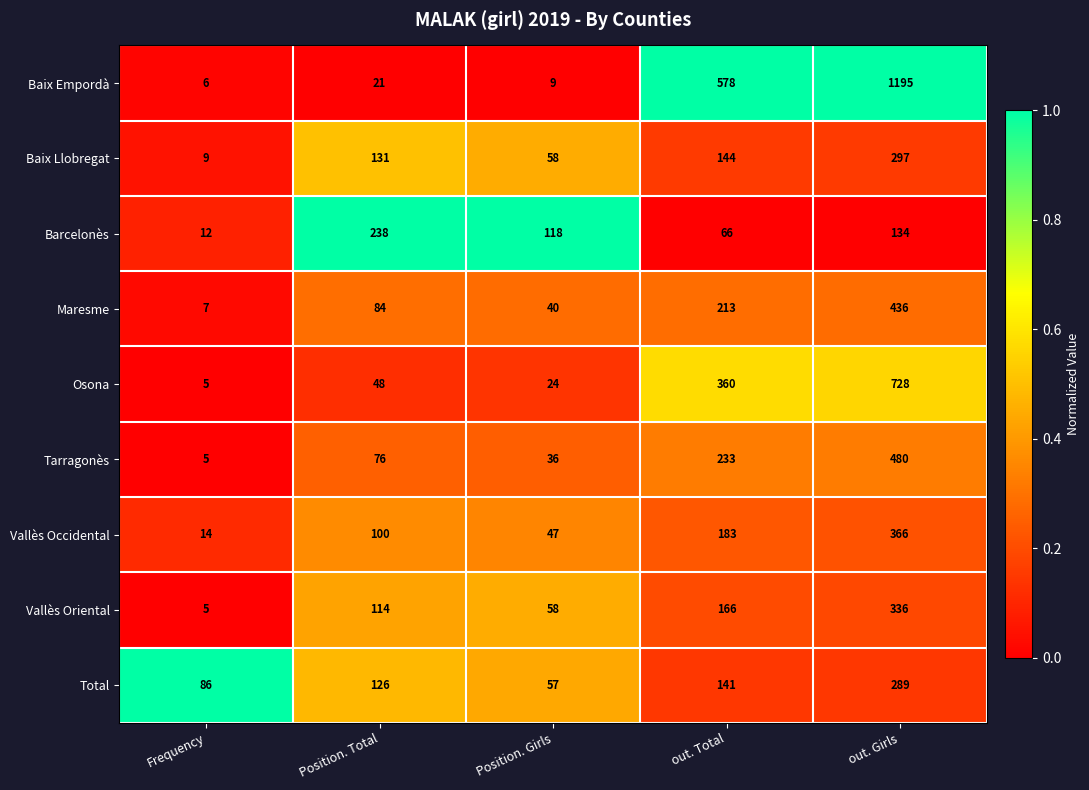

Which series has the largest total across all categories?

Baix Empordà